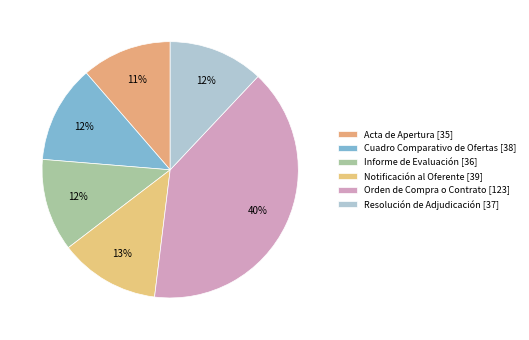

Is there any slice that represents more than half of the pie?

No